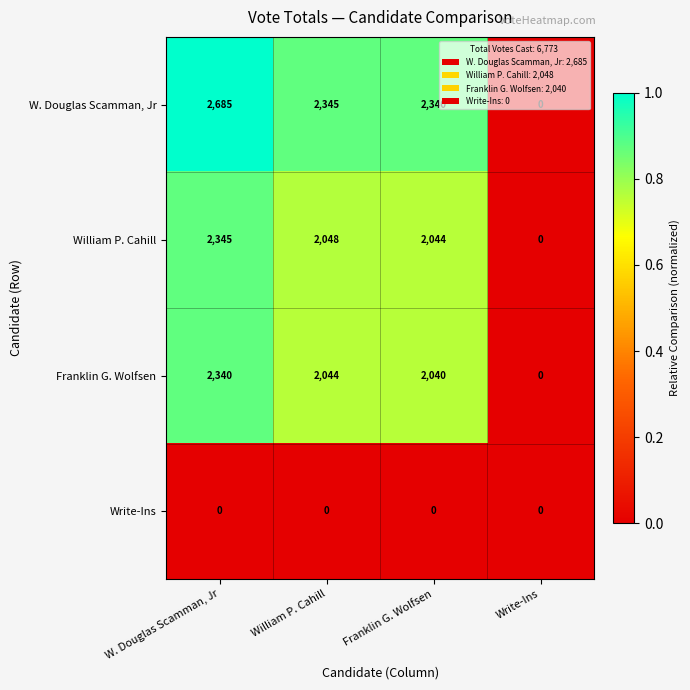

What is the total value across all series at W. Douglas Scamman, Jr?

7370